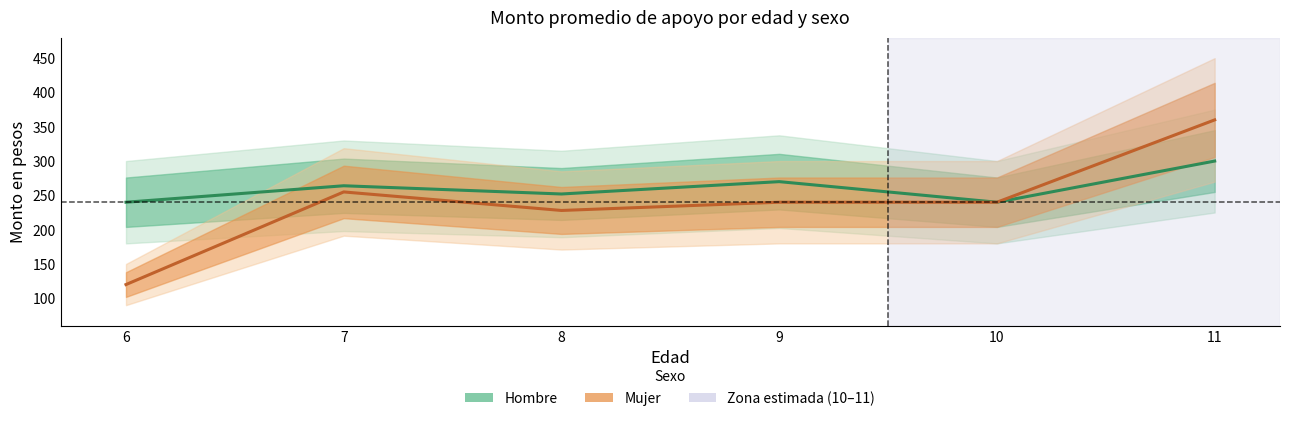

Reading left to right, list all the values displayed in this chart.

Hombre (promedio): 240	264	252	270	240	300
Mujer (promedio): 120	255	228	240	240	360